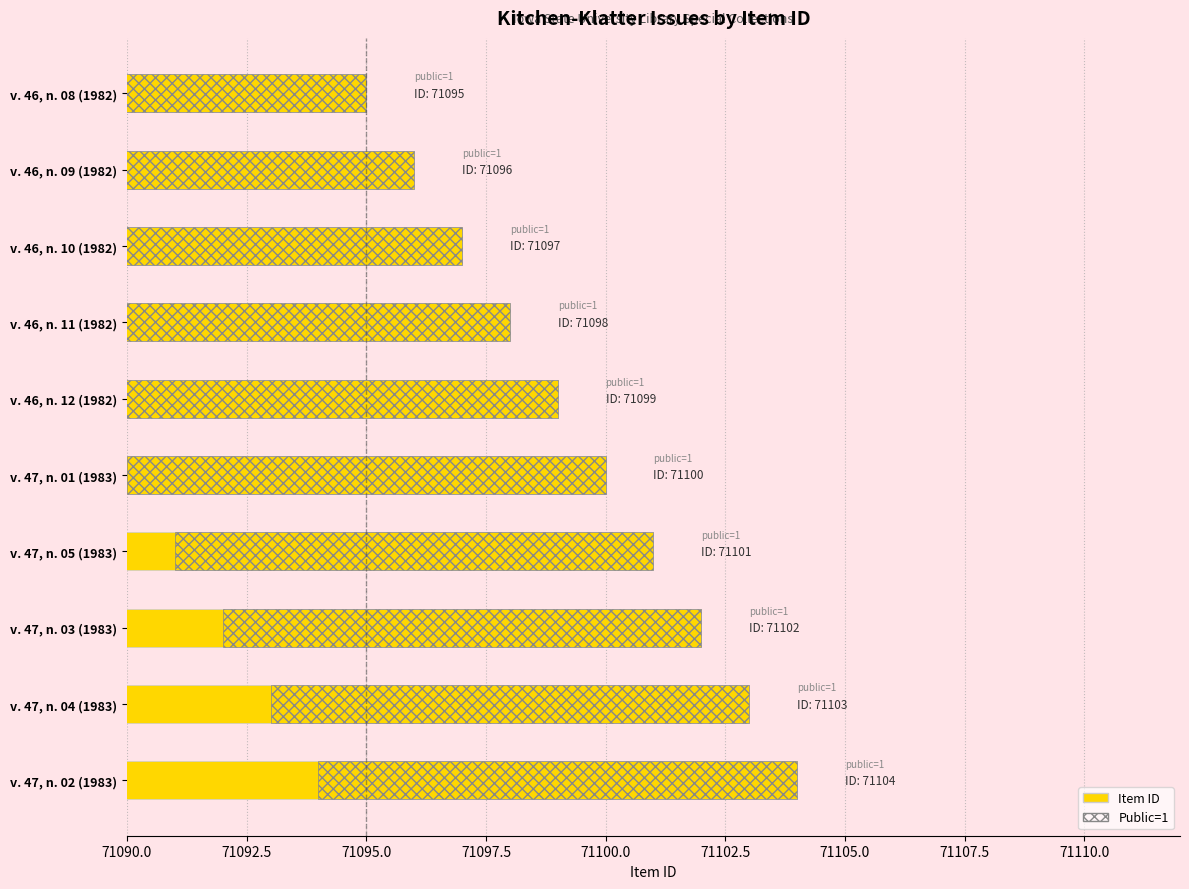

How many bars are there in each group?

2